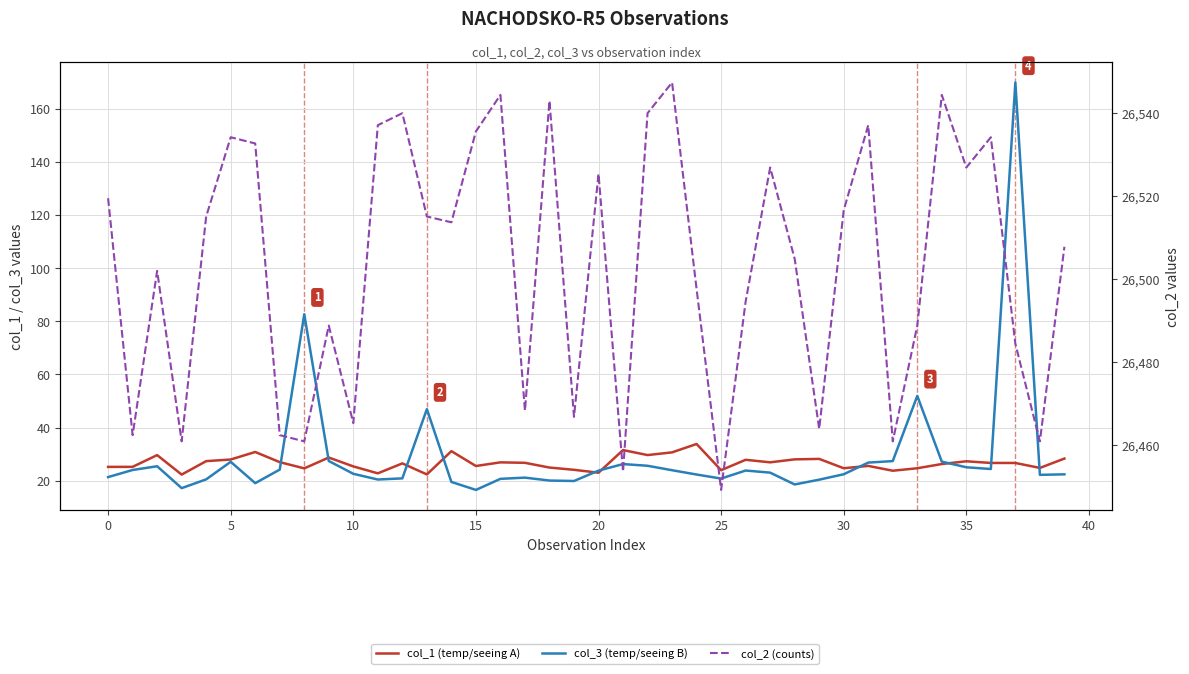

Which series has the largest total across all categories?

col_2 (counts)